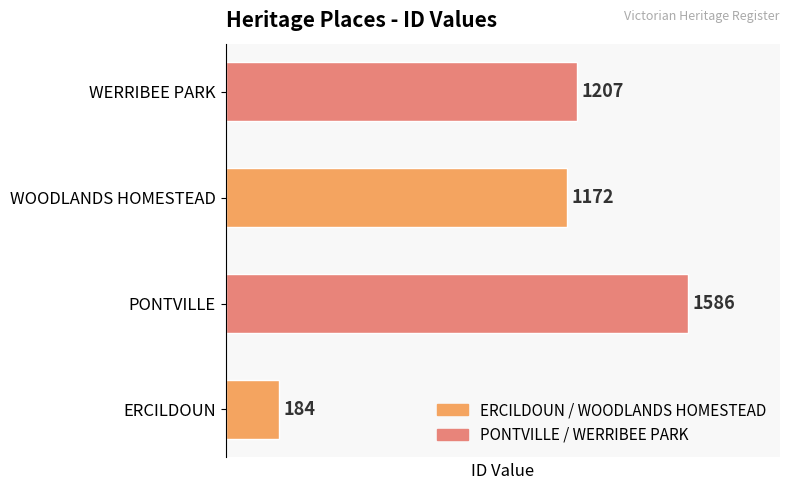

What value does the data have at PONTVILLE, to the nearest 50?

1600